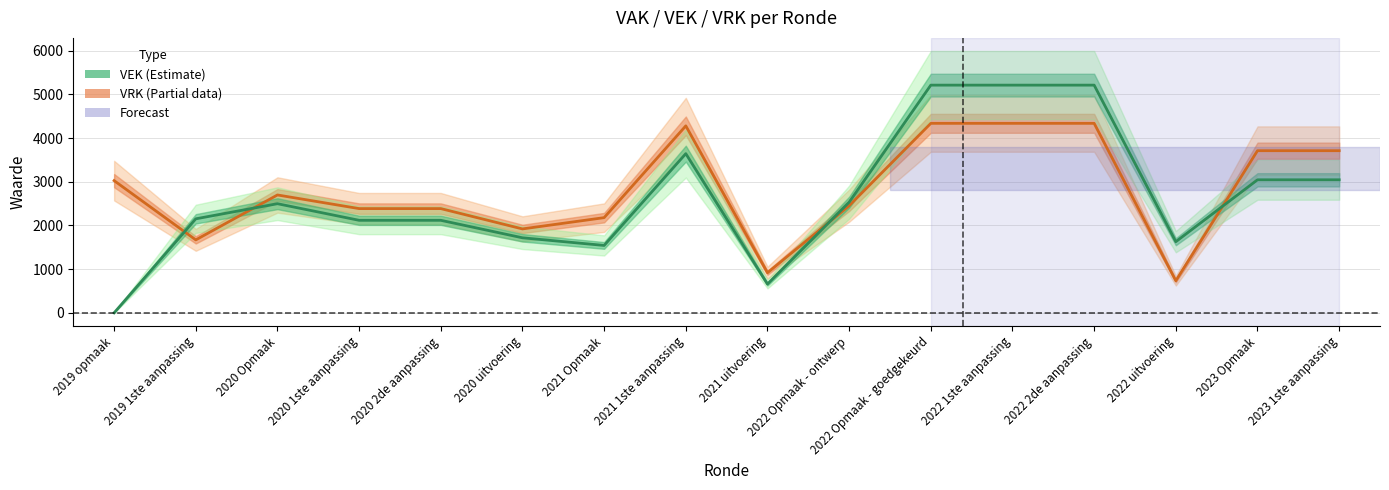

What value does the VEK series have at 2022 Opmaak - goedgekeurd, to the nearest 10?

5210